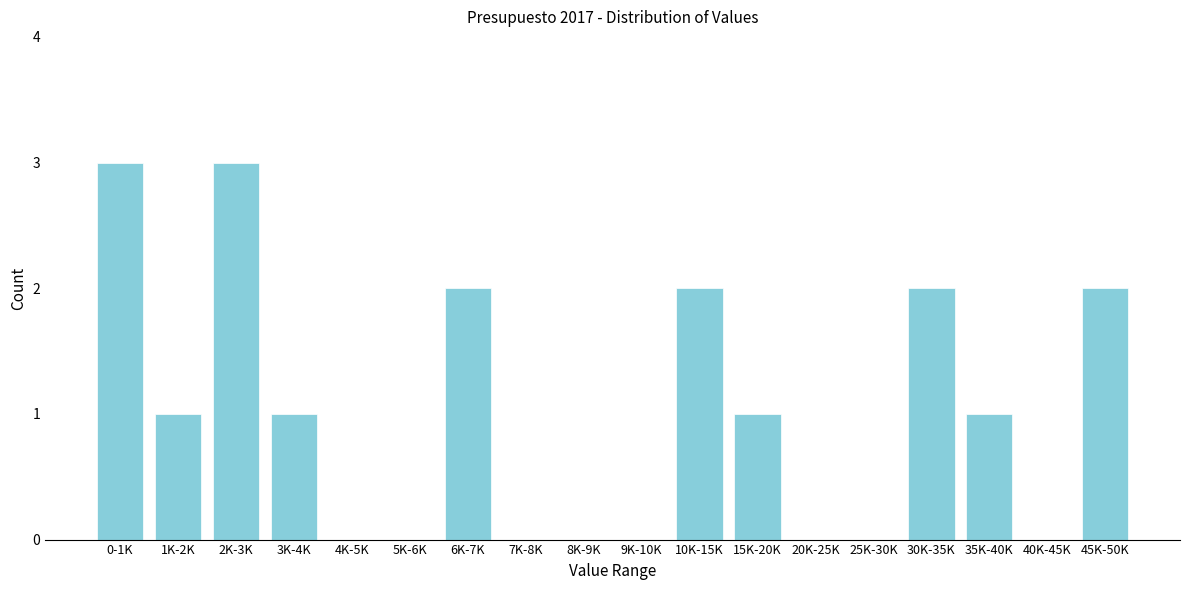

Reading left to right, what are all the values shown in this chart?

0-1K=3	1K-2K=1	2K-3K=3	3K-4K=1	4K-5K=0	5K-6K=0	6K-7K=2	7K-8K=0	8K-9K=0	9K-10K=0	10K-15K=2	15K-20K=1	20K-25K=0	25K-30K=0	30K-35K=2	35K-40K=1	40K-45K=0	45K-50K=2